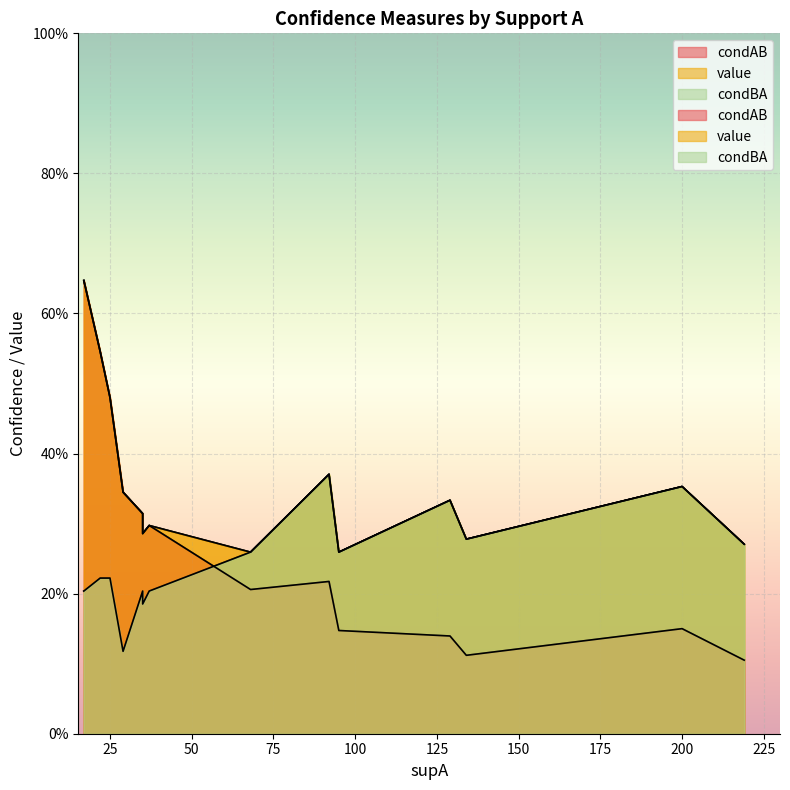

Reading left to right, transcribe all the data shown in this chart.

condAB: 0=0.6	1=0.5	2=0.5	3=0.2	4=0.1	5=0.3	6=0.1	7=0.3	8=0.3	9=0.3	10=0.3	11=0.1	12=0.1	13=0.1	14=0.2
value: 0=0.6	1=0.5	2=0.5	3=0.4	4=0.4	5=0.3	6=0.3	7=0.3	8=0.3	9=0.3	10=0.3	11=0.3	12=0.3	13=0.3	14=0.3
condBA: 0=0.2	1=0.2	2=0.2	3=0.4	4=0.4	5=0.1	6=0.3	7=0.2	8=0.2	9=0.2	10=0.2	11=0.3	12=0.3	13=0.3	14=0.3